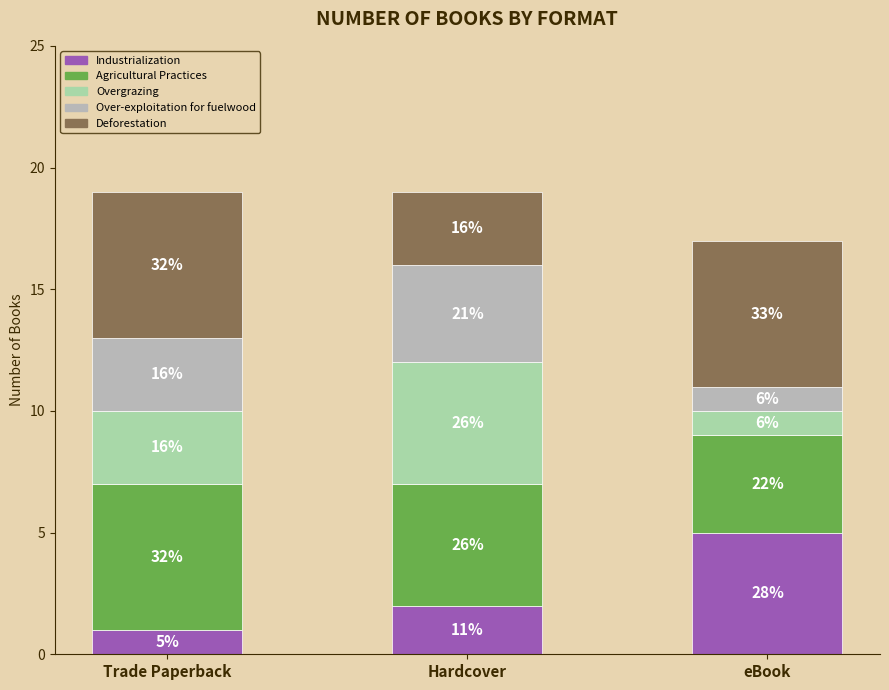

What is the difference between the maximum and minimum values in the Over-exploitation for fuelwood series?

3